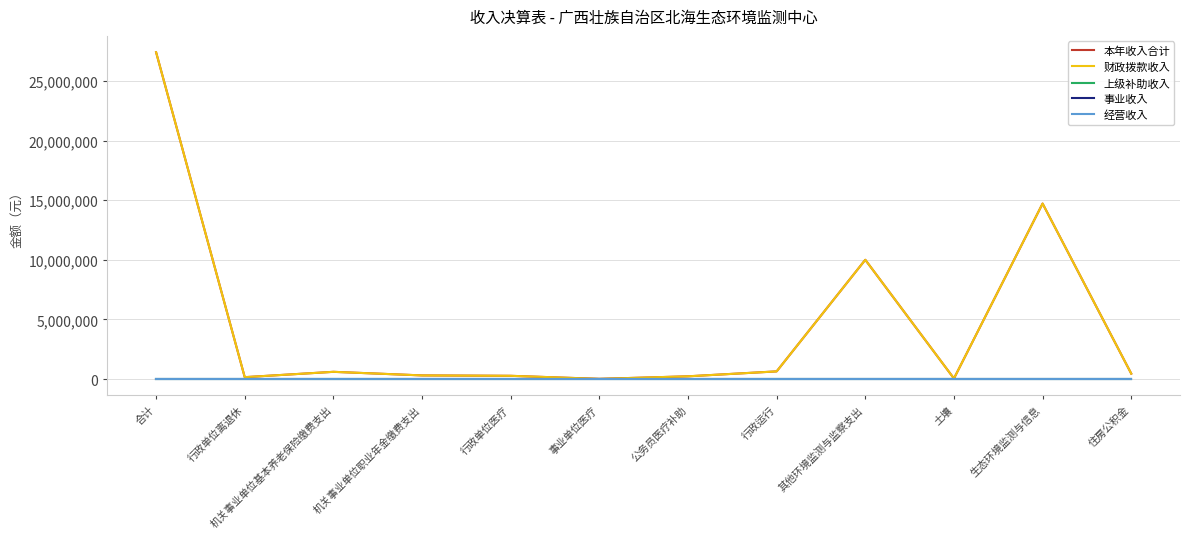

At which category is the sum across all series the highest?

合计